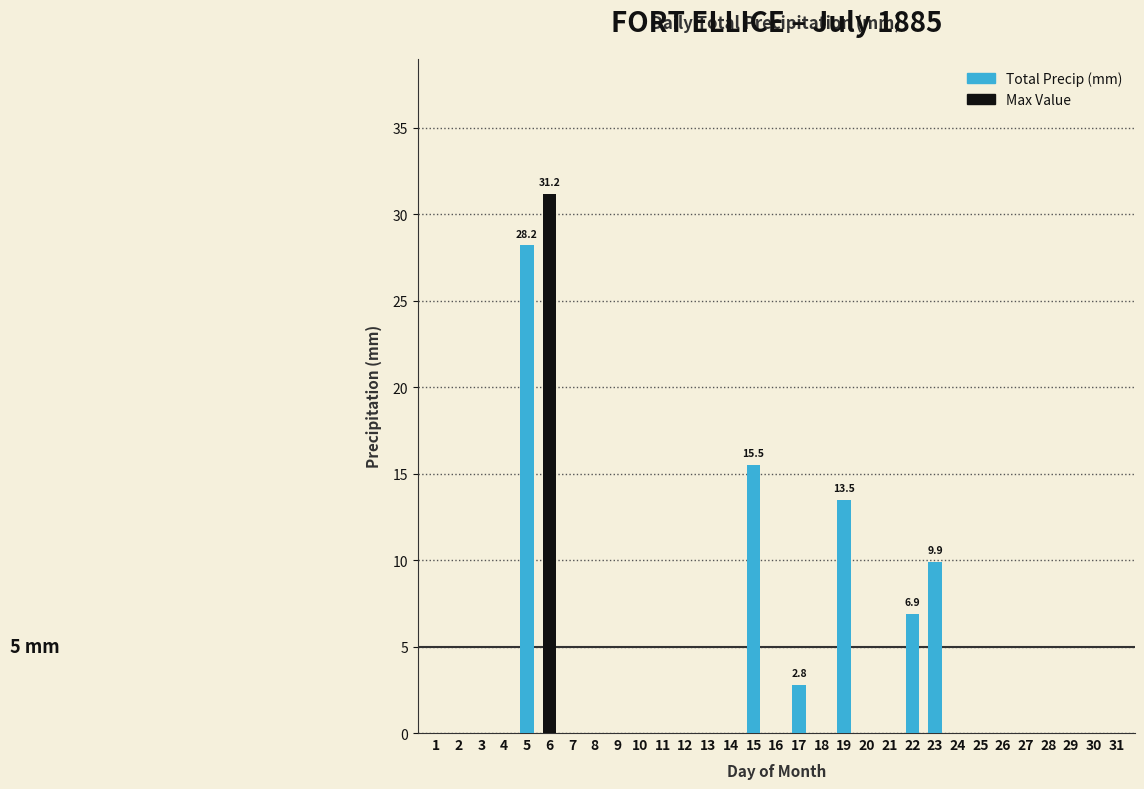

Between 15 and 25, which is larger?

15